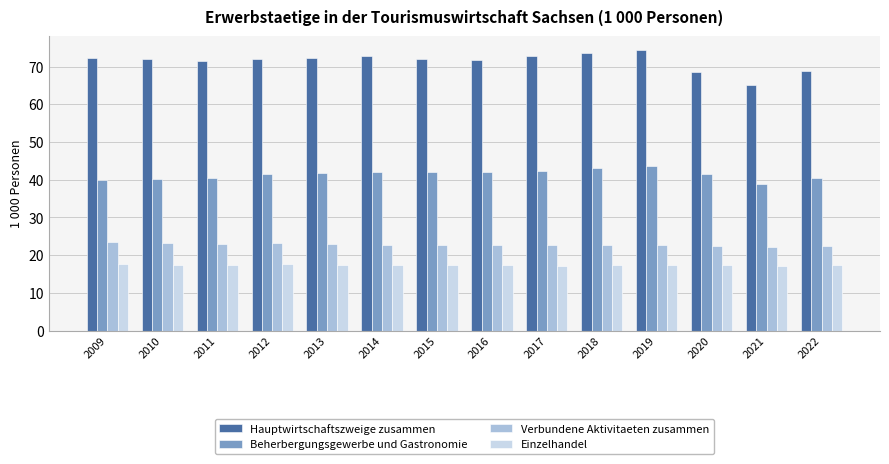

What is the sum of all Hauptwirtschaftszweige zusammen values?

1000.5